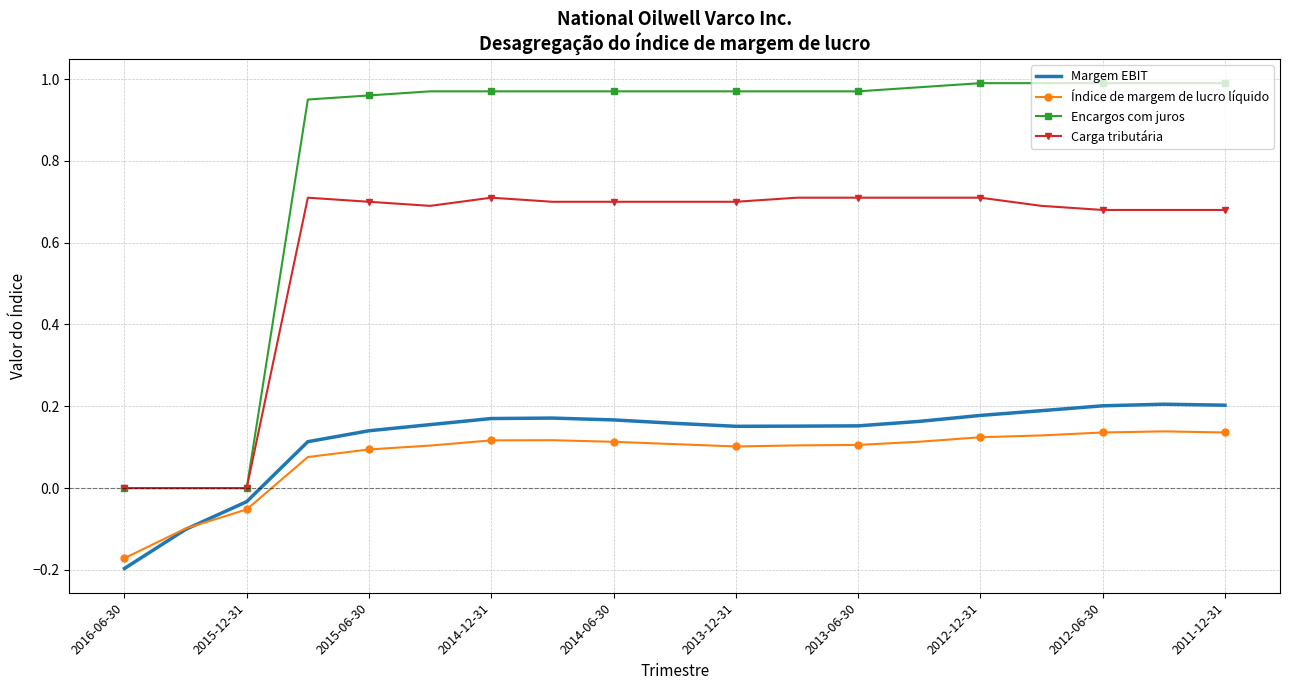

Rank the series by their maximum value, from highest to lowest.

Encargos com juros, Carga tributária, Margem EBIT, Índice de margem de lucro líquido